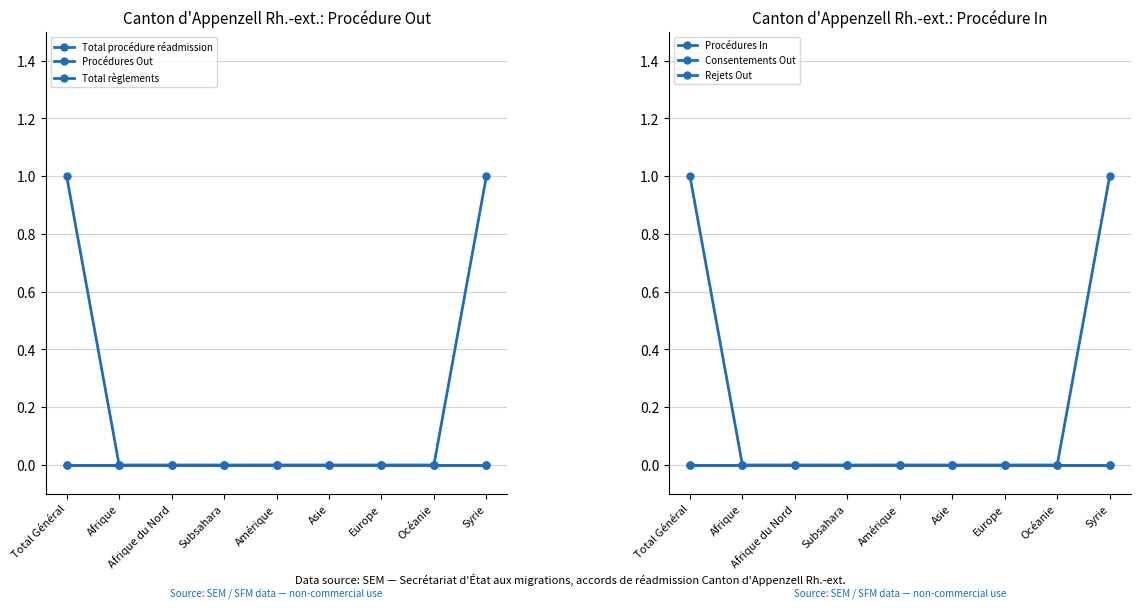

Reading left to right, list all the values displayed in this chart.

Total procédure réadmission: Total Général=0	Afrique=0	Afrique du Nord=0	Subsahara=0	Amérique=0	Asie=0	Europe=0	Océanie=0	Syrie=0
Procédures Out: Total Général=0	Afrique=0	Afrique du Nord=0	Subsahara=0	Amérique=0	Asie=0	Europe=0	Océanie=0	Syrie=0
Total règlements: Total Général=1	Afrique=0	Afrique du Nord=0	Subsahara=0	Amérique=0	Asie=0	Europe=0	Océanie=0	Syrie=1
Procédures In: Total Général=0	Afrique=0	Afrique du Nord=0	Subsahara=0	Amérique=0	Asie=0	Europe=0	Océanie=0	Syrie=0
Consentements Out: Total Général=1	Afrique=0	Afrique du Nord=0	Subsahara=0	Amérique=0	Asie=0	Europe=0	Océanie=0	Syrie=1
Rejets Out: Total Général=0	Afrique=0	Afrique du Nord=0	Subsahara=0	Amérique=0	Asie=0	Europe=0	Océanie=0	Syrie=0